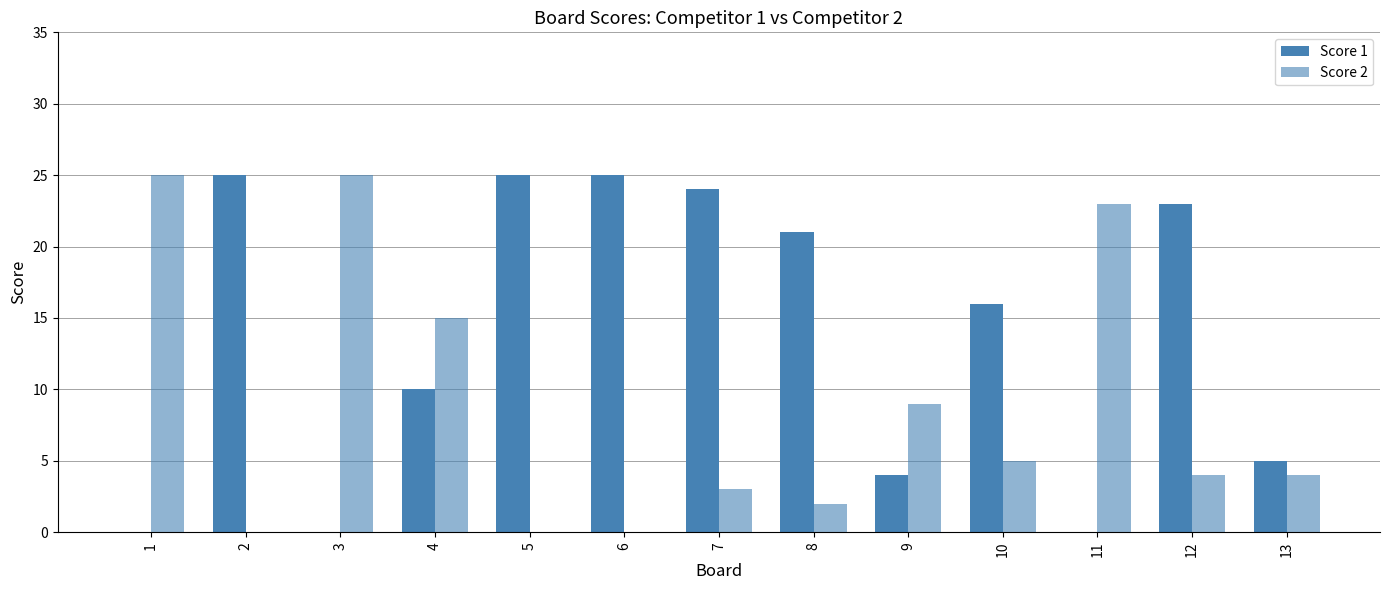

How many groups of bars are there?

13